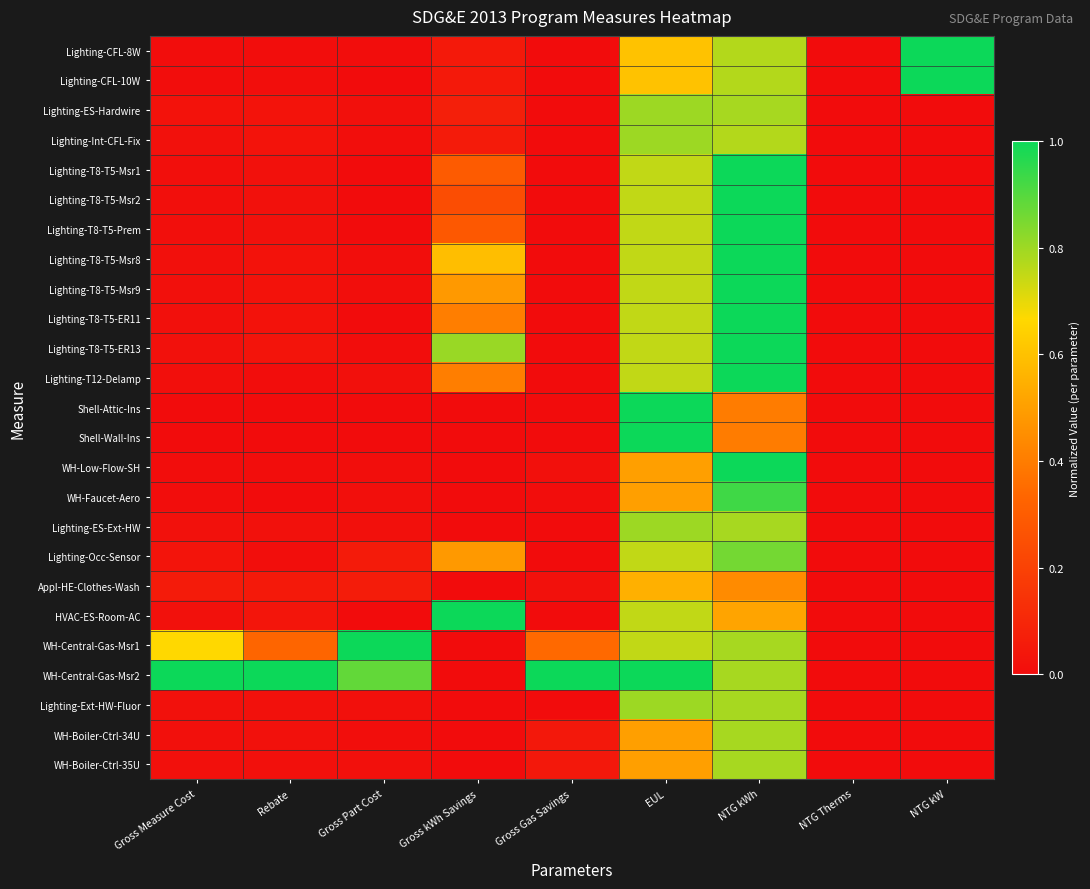

Which label corresponds to the largest value in the chart?

NTG kW